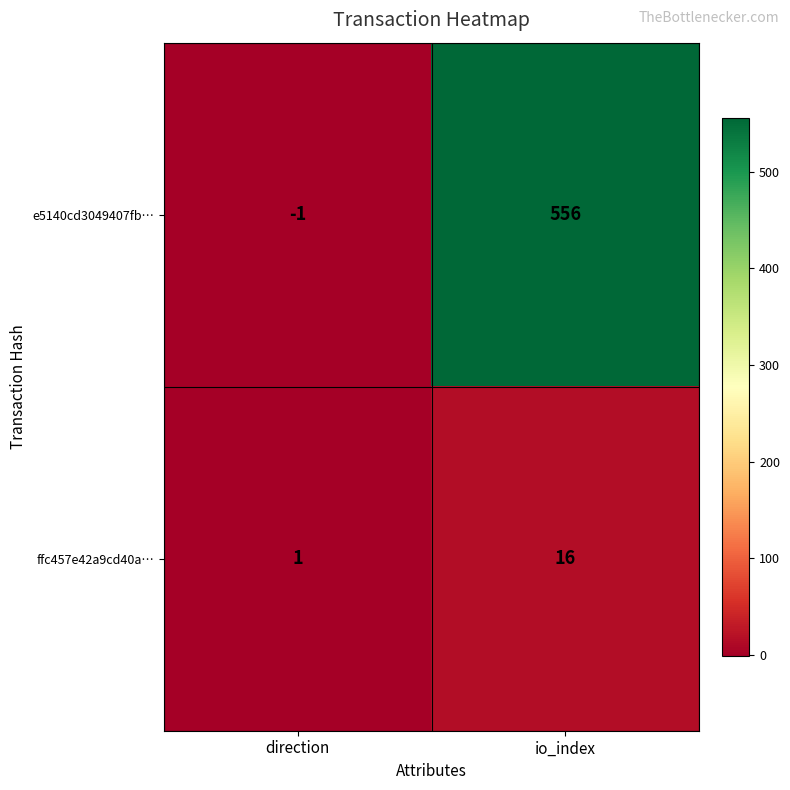

What is the sum of the e5140cd3049407fb… values at direction and io_index?

555